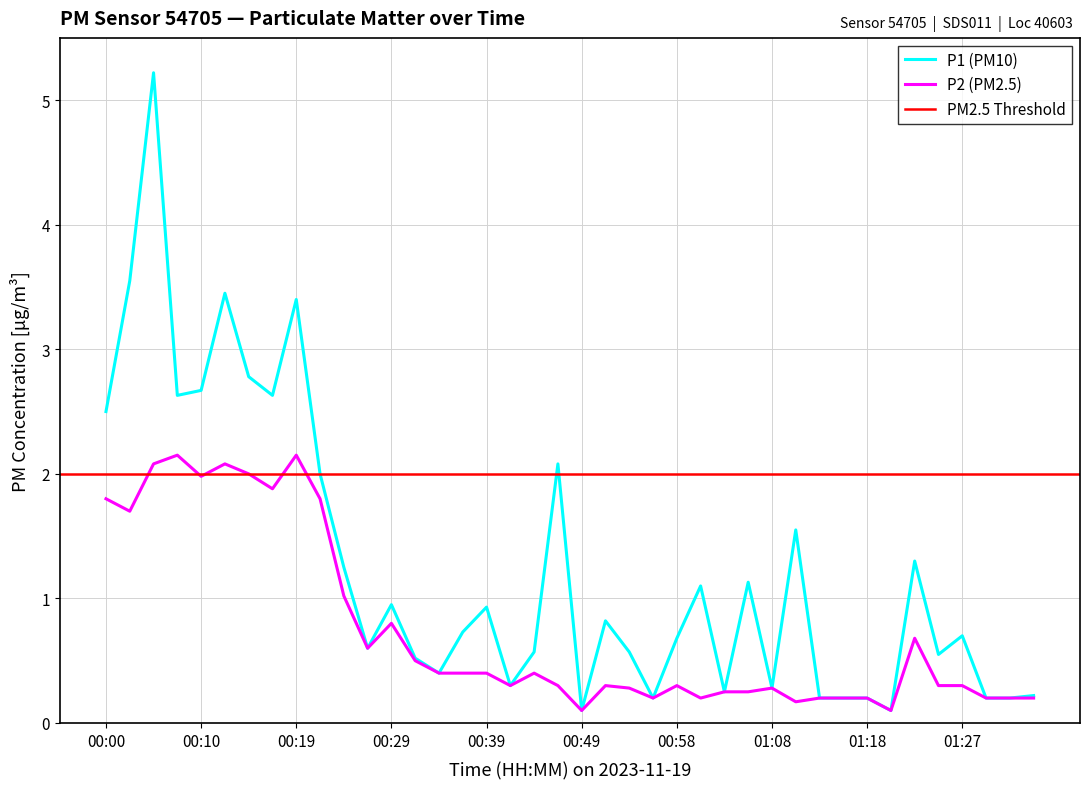

True or false: P1 (PM10) has a value of 0.1 at 01:08.

False